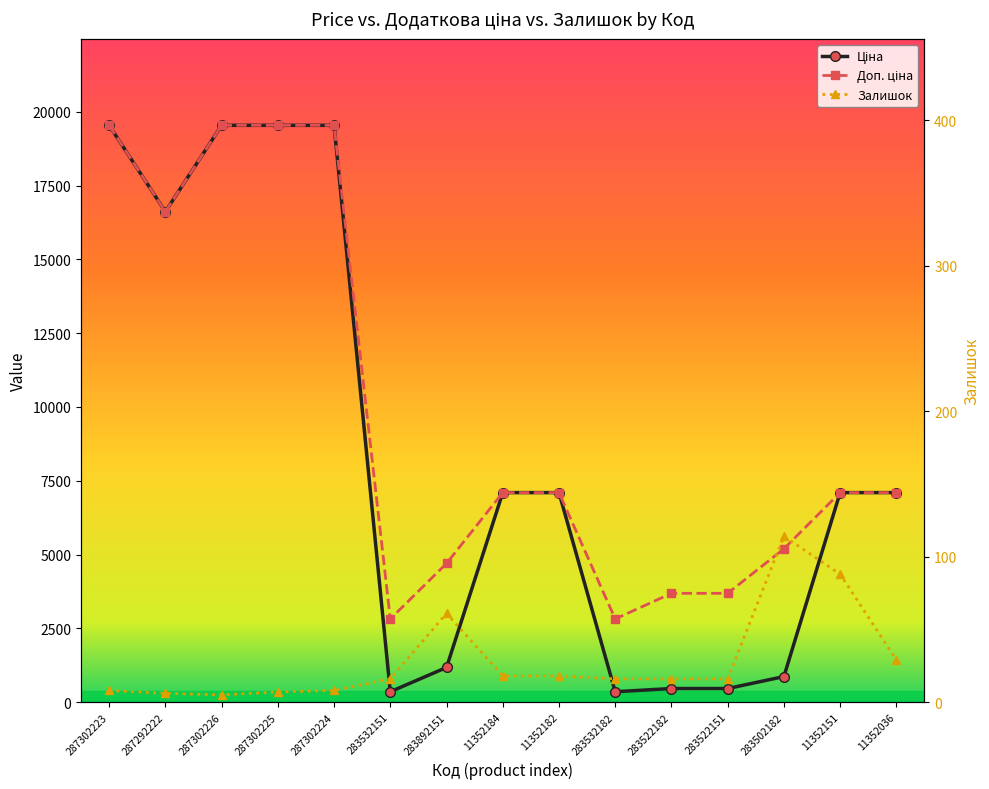

What value does the Ціна series have at 11352036?

7098.8